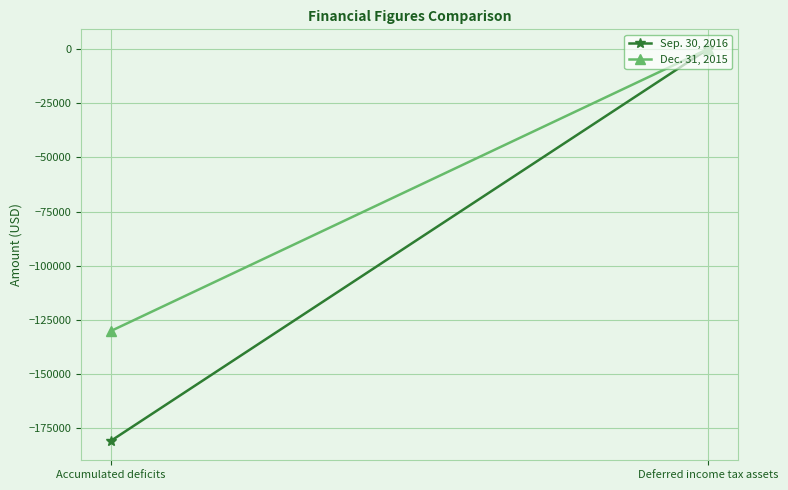

What is the difference between the Sep. 30, 2016 values at Accumulated deficits and Deferred income tax assets?

180645